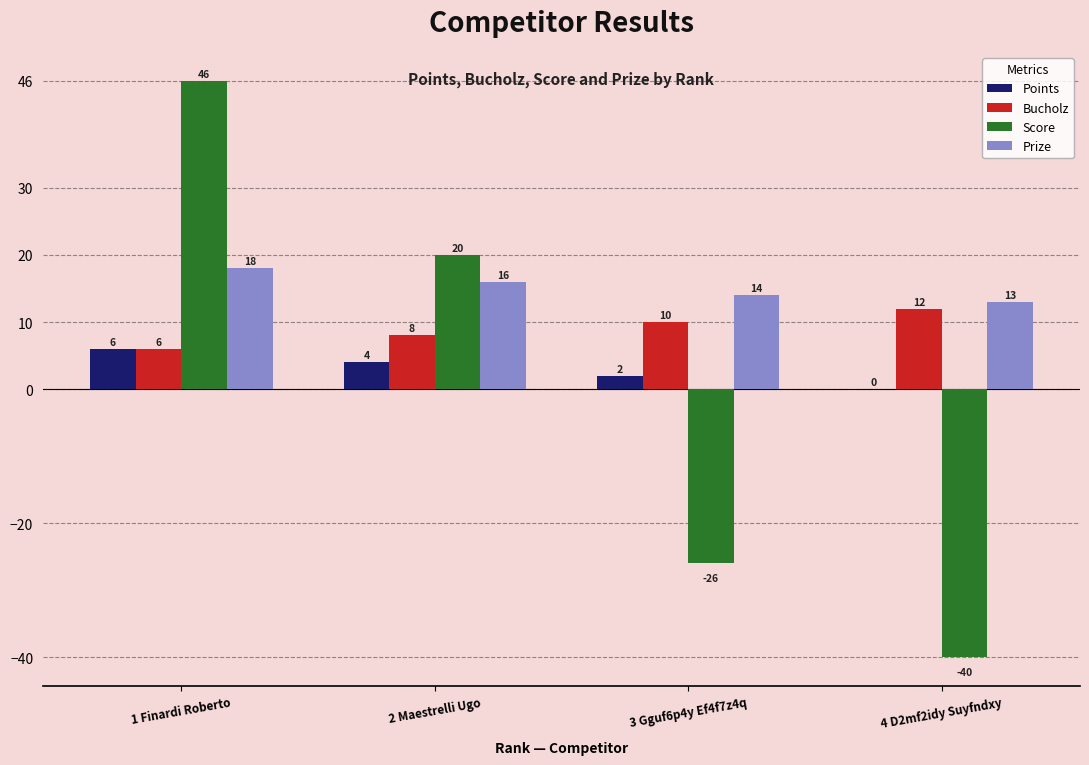

Which series changed the most between 1 Finardi Roberto and 2 Maestrelli Ugo?

Score